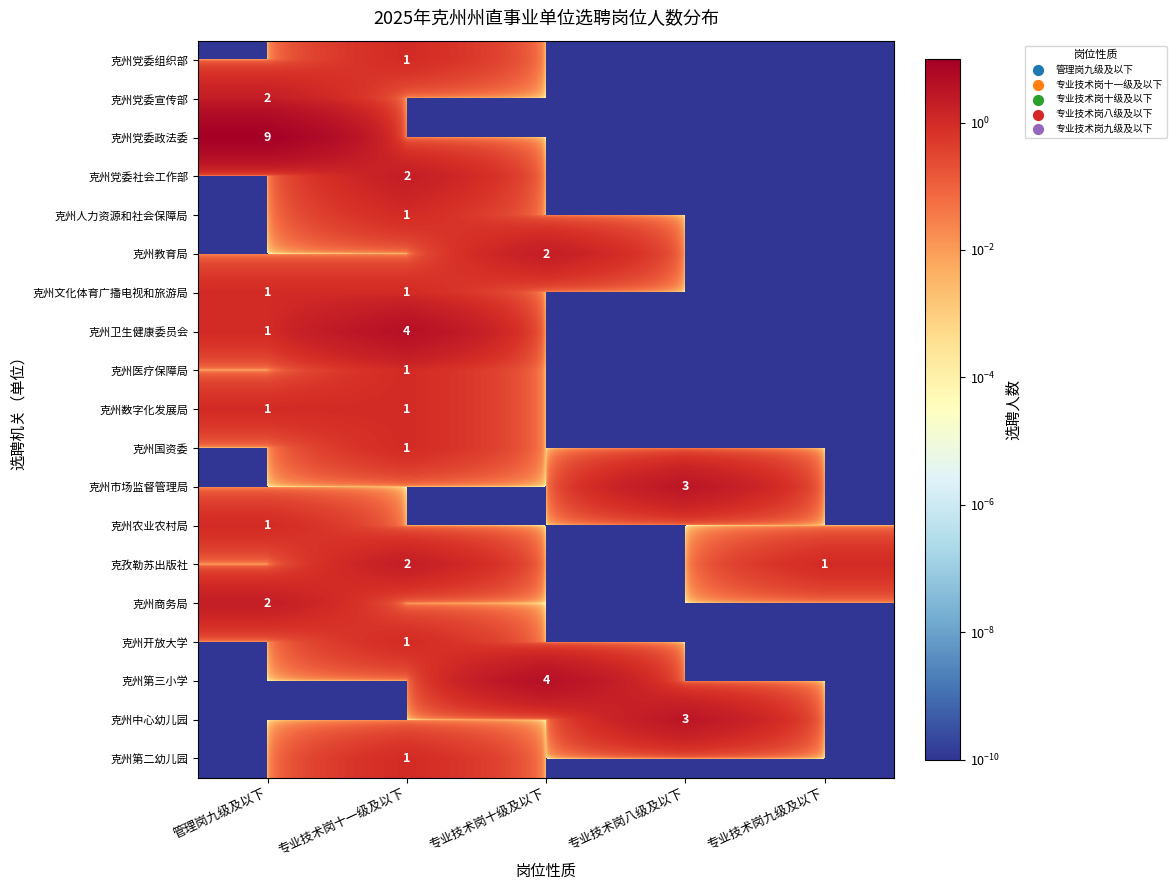

Is it true that 克州卫生健康委员会 equals 4.0 at 专业技术岗十一级及以下?

True